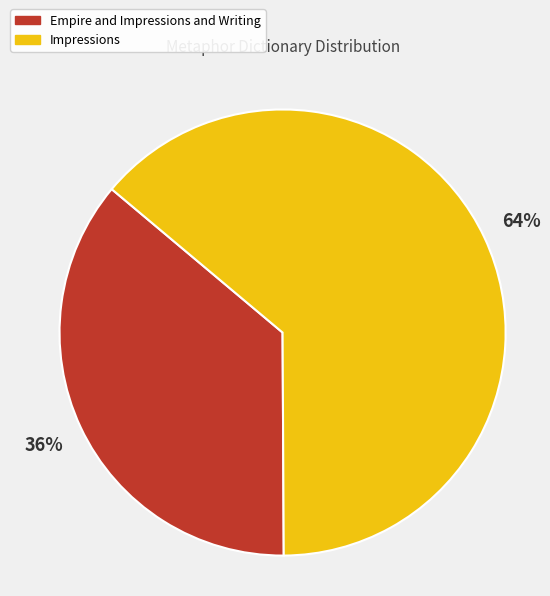

Does Empire and Impressions and Writing account for over 50% of the chart?

No